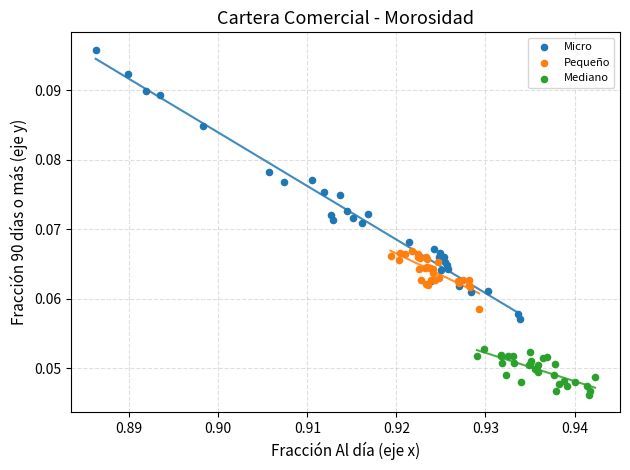

Which series has the widest spread of Y values?

Micro